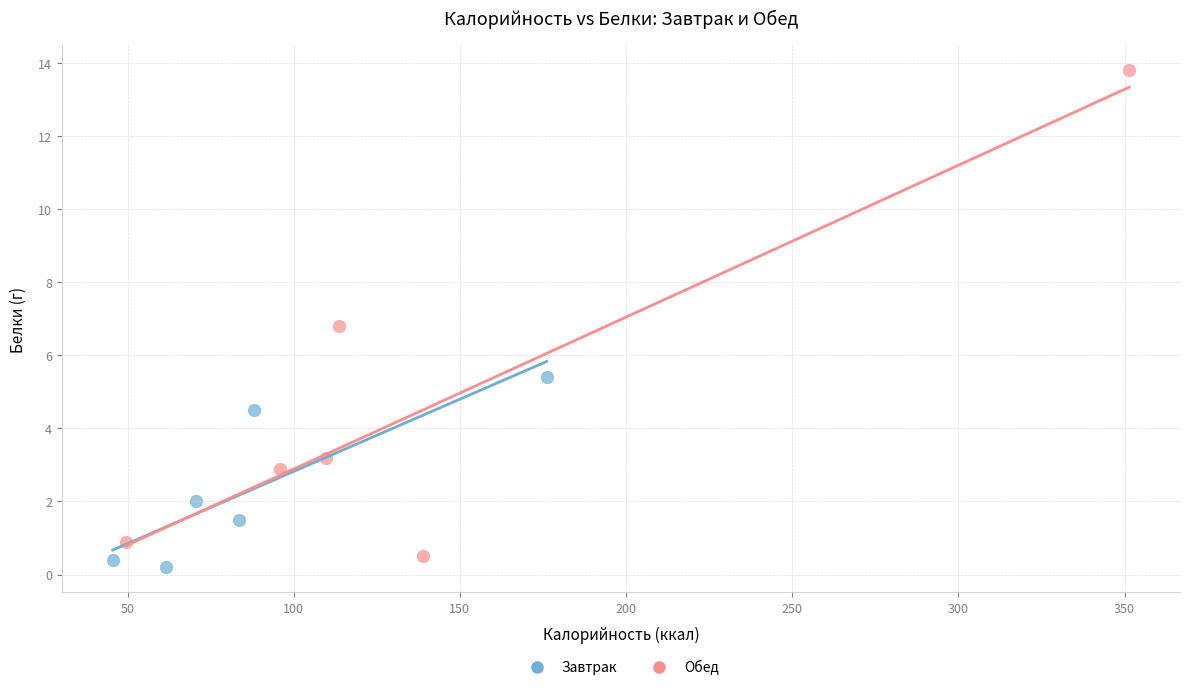

What are all the series names shown in the legend?

Завтрак, Обед